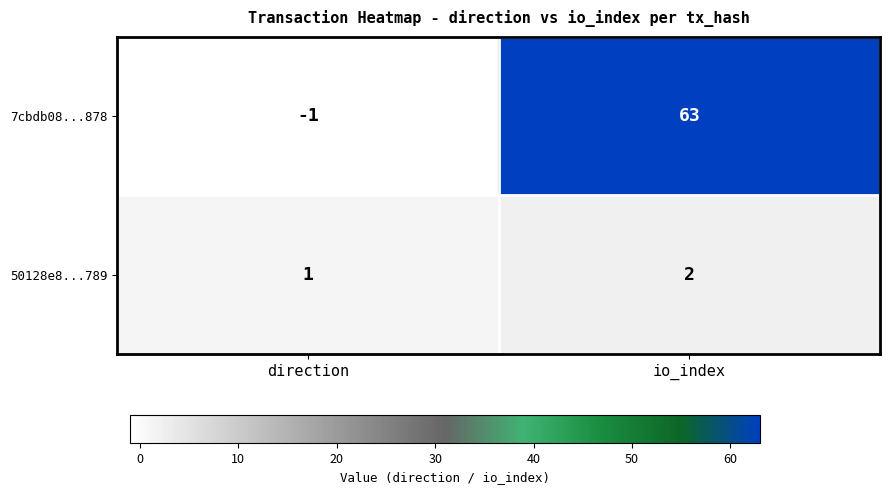

What is the difference between the highest and lowest values at io_index?

61